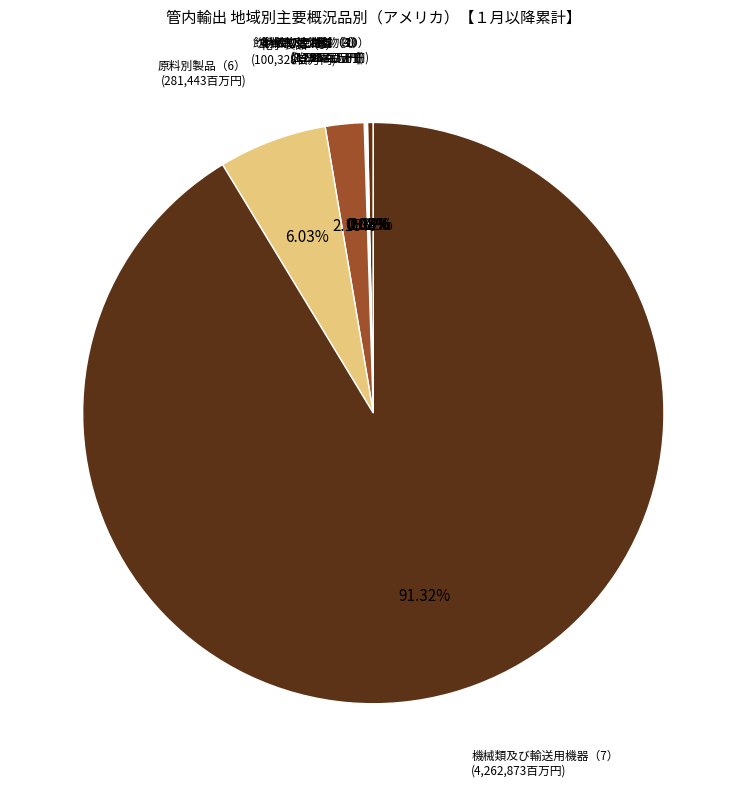

Is the sum of 機械類及び輸送用機器（7） and 化学製品（5） greater than half?

Yes